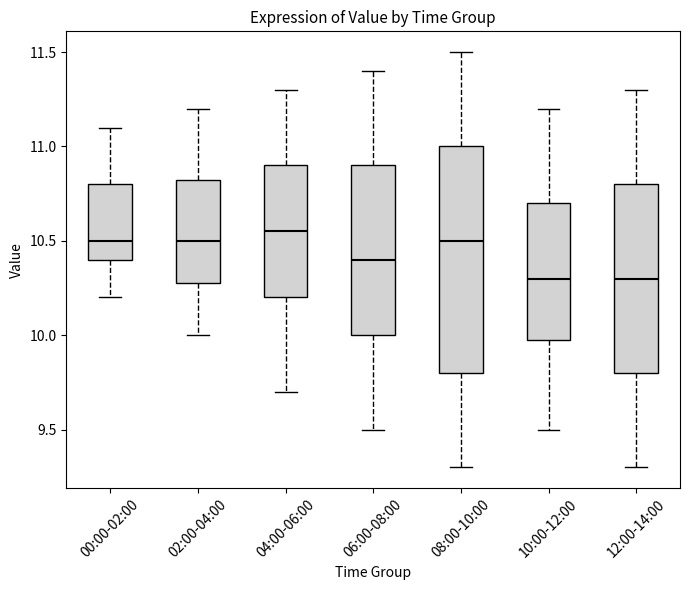

Reading left to right, transcribe this box plot: for each box, give where its median line is, the range the box spans, and where its two whiskers end, as read against the y-axis. The values are not printed on the chart, so give them approximately, as read against the axis.

00:00-02:00: median 10.50, box 10.40 to 10.80, whiskers 10.20 to 11.10
02:00-04:00: median 10.50, box 10.30 to 10.85, whiskers 10.00 to 11.20
04:00-06:00: median 10.55, box 10.20 to 10.90, whiskers 9.70 to 11.30
06:00-08:00: median 10.40, box 10.00 to 10.90, whiskers 9.50 to 11.40
08:00-10:00: median 10.50, box 9.80 to 11.00, whiskers 9.30 to 11.50
10:00-12:00: median 10.30, box 10.00 to 10.70, whiskers 9.50 to 11.20
12:00-14:00: median 10.30, box 9.80 to 10.80, whiskers 9.30 to 11.30